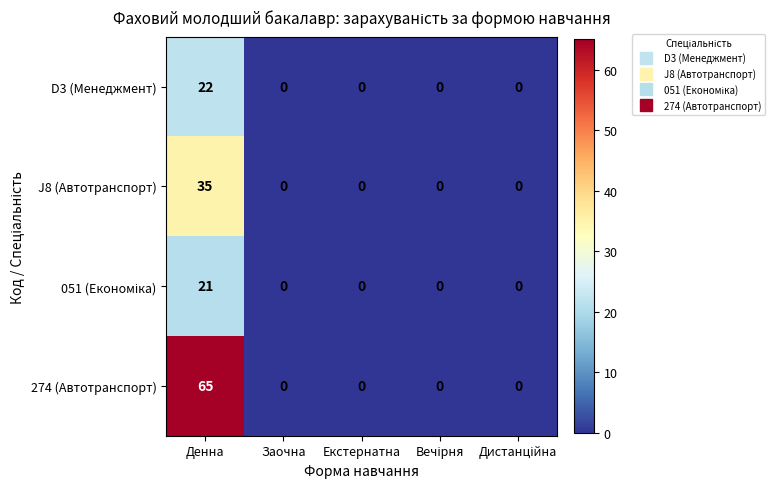

Which series has the widest spread of values?

274 (Автотранспорт)